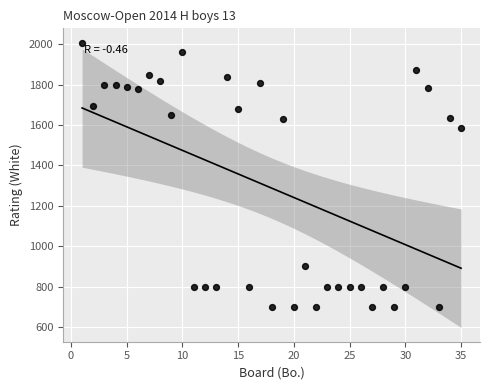

What Y value in the scatter plot is closest to 1354?

1584